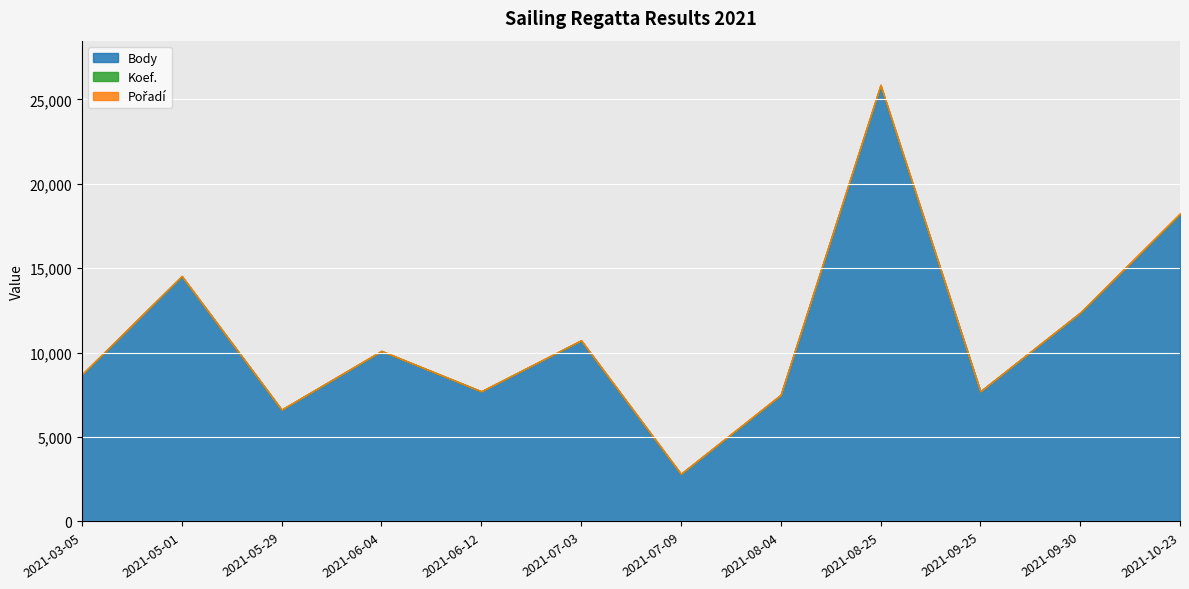

Which has a higher value, 2021-06-12 or 2021-08-25?

2021-08-25